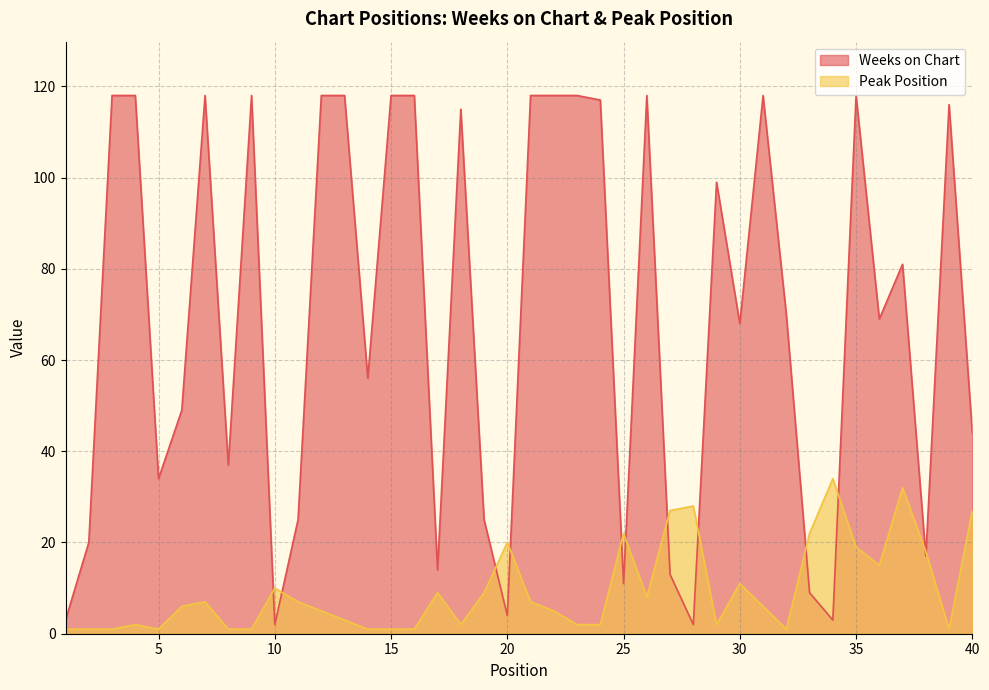

At which category is the sum across all series the highest?

35